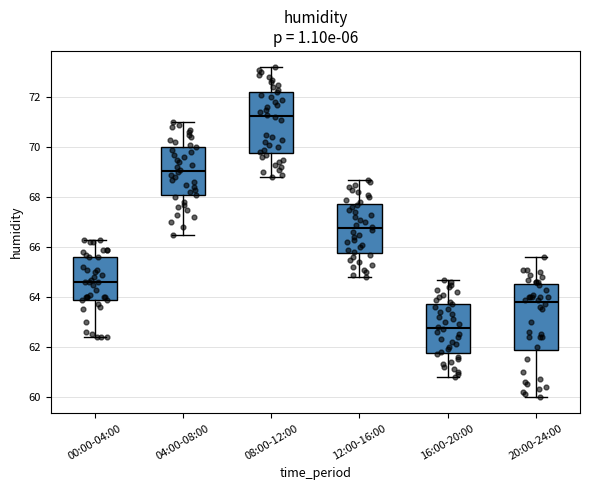

Reading left to right, read every box against the y-axis: the position of its median line, the range the box covers, and the ends of its whiskers. The values are not printed on the chart, so give them approximately, as read against the axis.

00:00-04:00: median 64.6, box 64.0 to 65.6, whiskers 62.4 to 66.4
04:00-08:00: median 69.0, box 68.0 to 70.0, whiskers 66.6 to 71.0
08:00-12:00: median 71.2, box 69.8 to 72.2, whiskers 68.8 to 73.2
12:00-16:00: median 66.8, box 65.8 to 67.8, whiskers 64.8 to 68.8
16:00-20:00: median 62.8, box 61.8 to 63.8, whiskers 60.8 to 64.8
20:00-24:00: median 63.8, box 61.8 to 64.6, whiskers 60.0 to 65.6